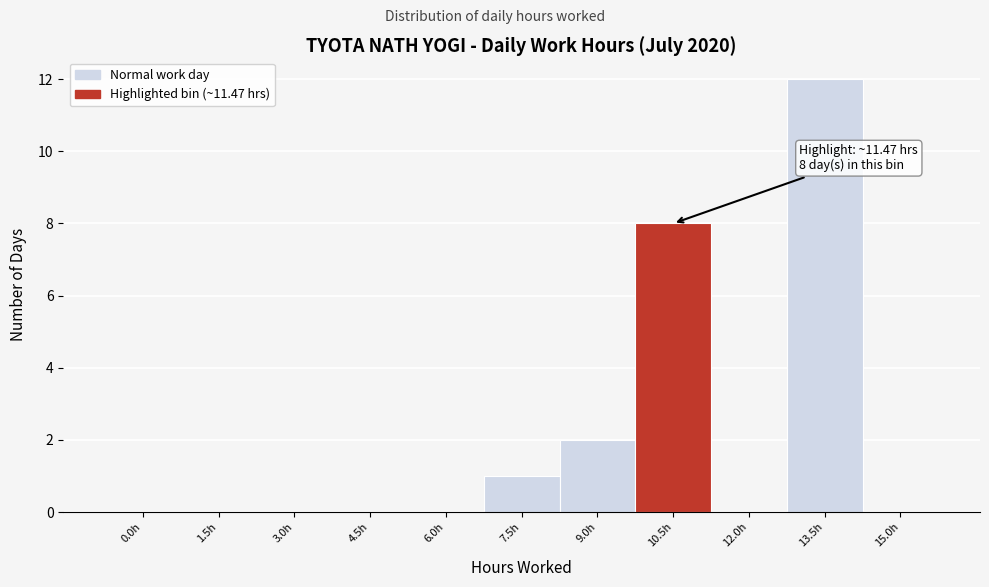

Reading left to right, list all the values displayed in this chart.

0.0h=0	1.5h=0	3.0h=0	4.5h=0	6.0h=0	7.5h=1	9.0h=2	10.5h=8	12.0h=0	13.5h=12	15.0h=0